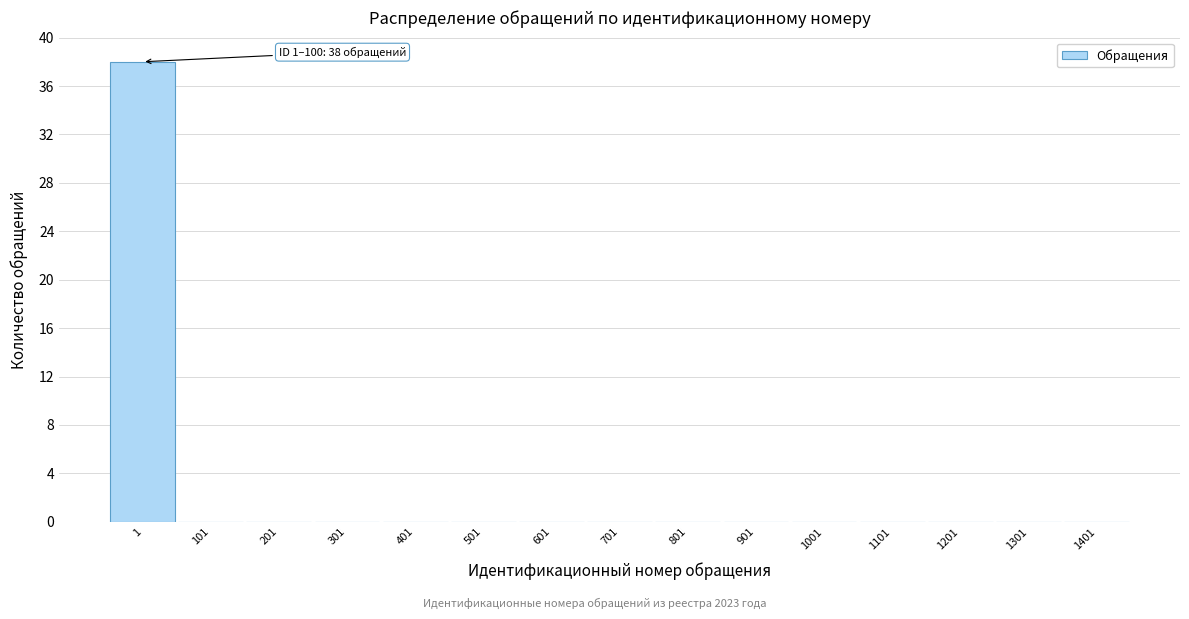

Reading right to left, list all the values displayed in this chart.

1401=0	1301=0	1201=0	1101=0	1001=0	901=0	801=0	701=0	601=0	501=0	401=0	301=0	201=0	101=0	1=38